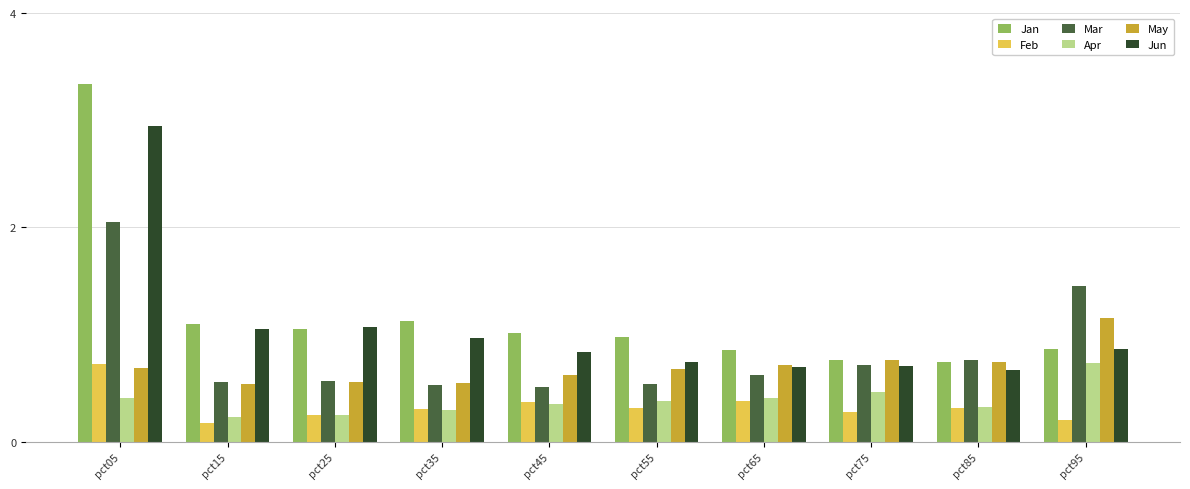

Which category has the highest value in the May series?

pct95